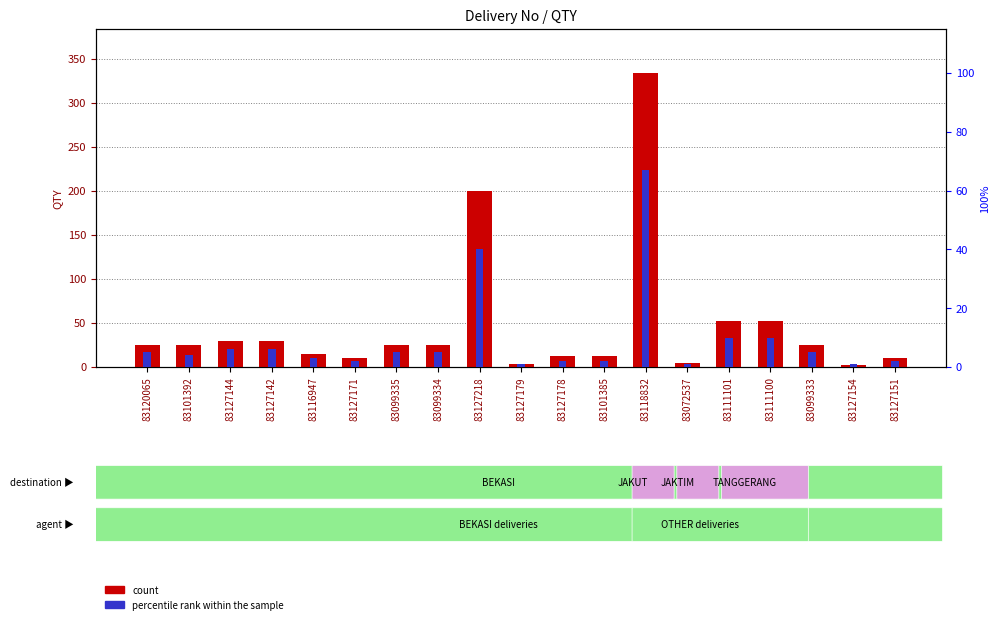

What is the sum of all percentile rank within the sample values?

177